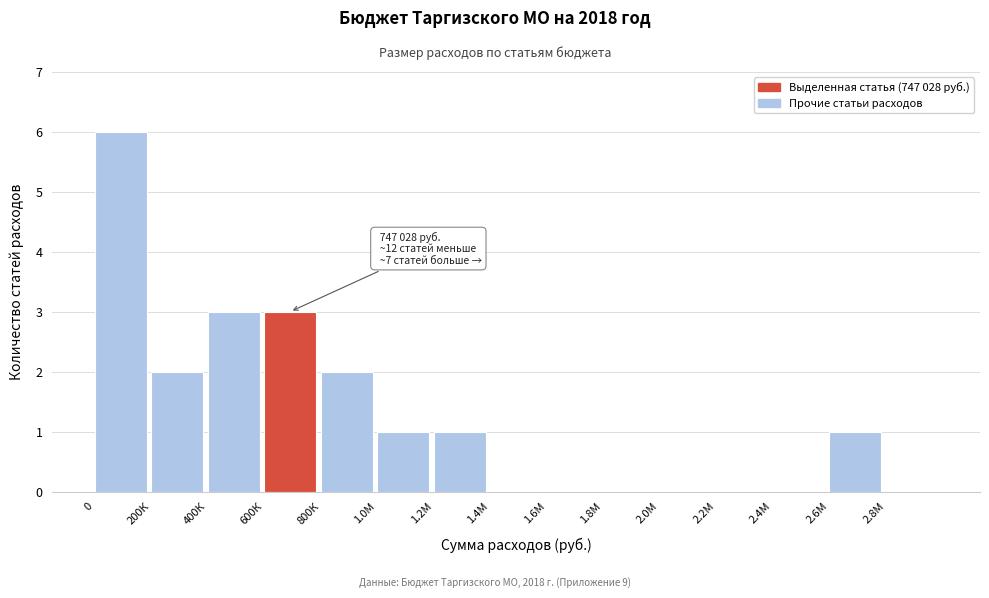

Reading right to left, what are all the values shown in this chart?

2.8М=0	2.6М=1	2.4М=0	2.2М=0	2.0М=0	1.8М=0	1.6М=0	1.4М=0	1.2М=1	1.0М=1	800К=2	600К=3	400К=3	200К=2	0=6